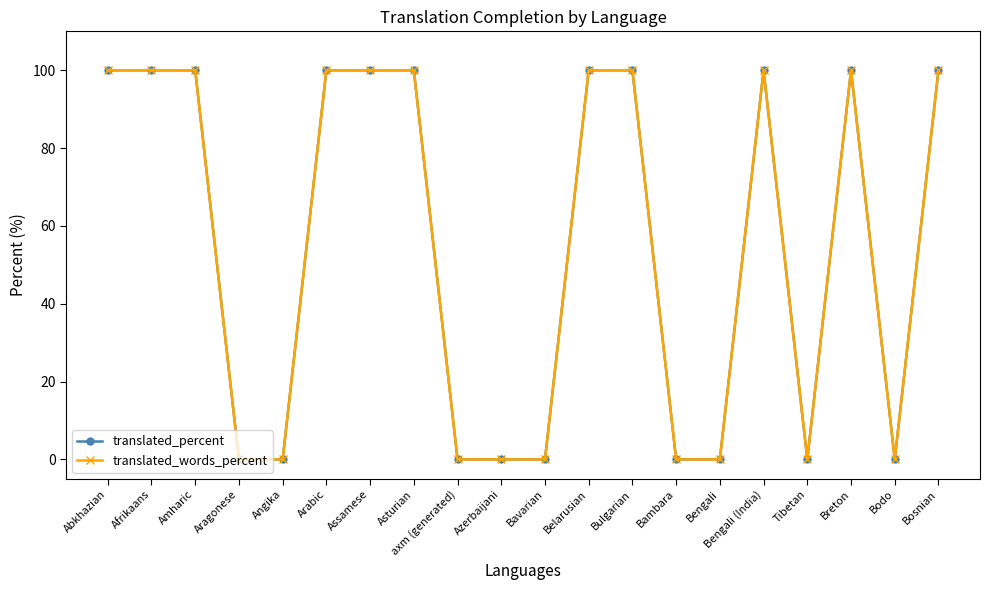

List the series in order of their peak value, highest first.

translated_percent, translated_words_percent